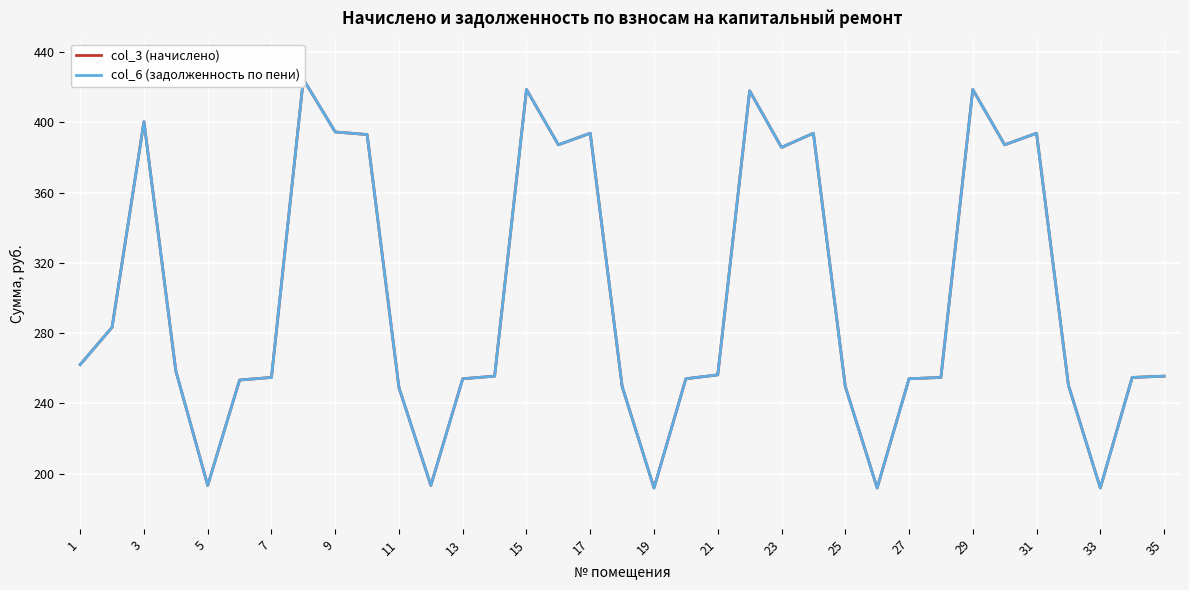

What are all the series names shown in the legend?

col_3 (начислено), col_6 (задолженность по пени)